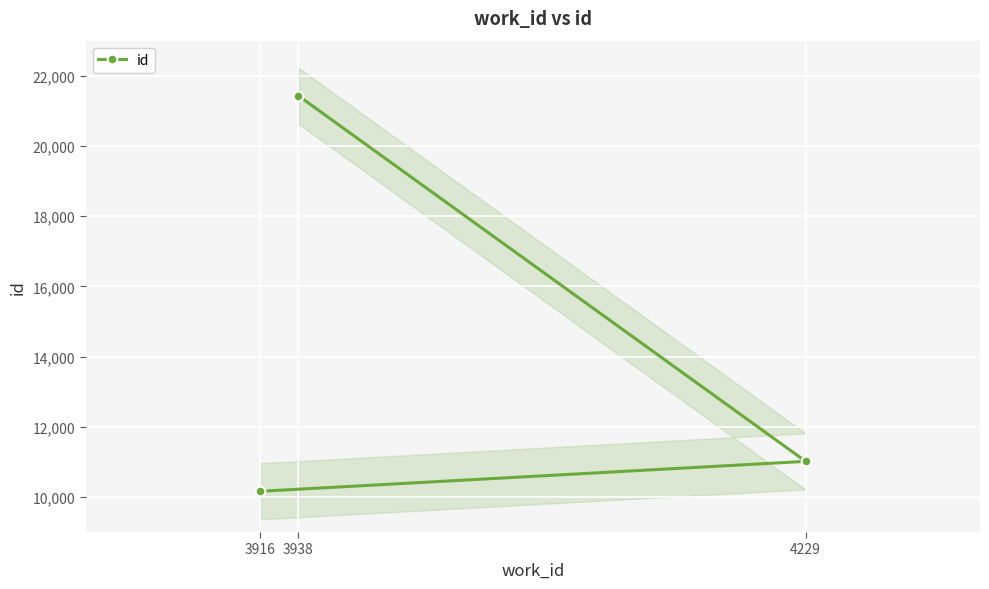

Rank the categories by value from lowest to highest.

3916, 4229, 3938